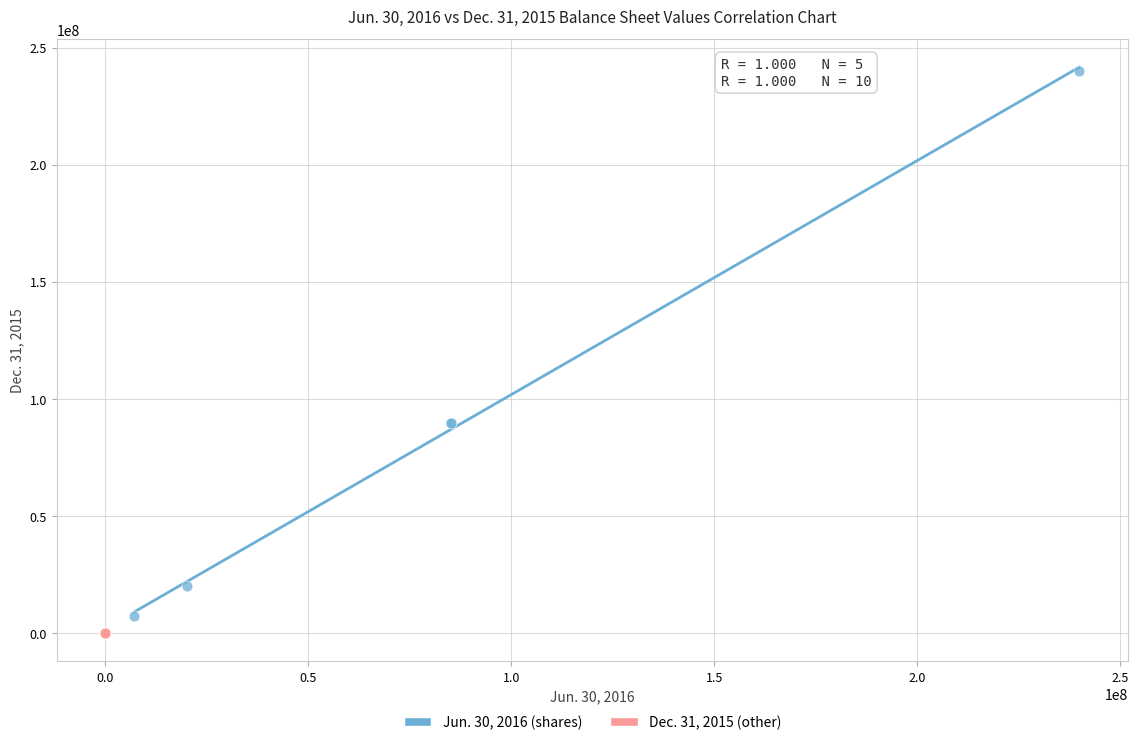

Which series has the widest spread of Y values?

Jun. 30, 2016 (shares)